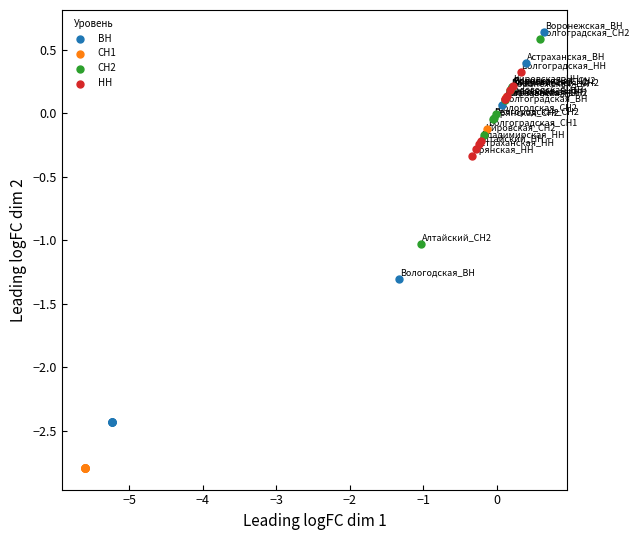

Which series contains the lowest Y value?

СН1